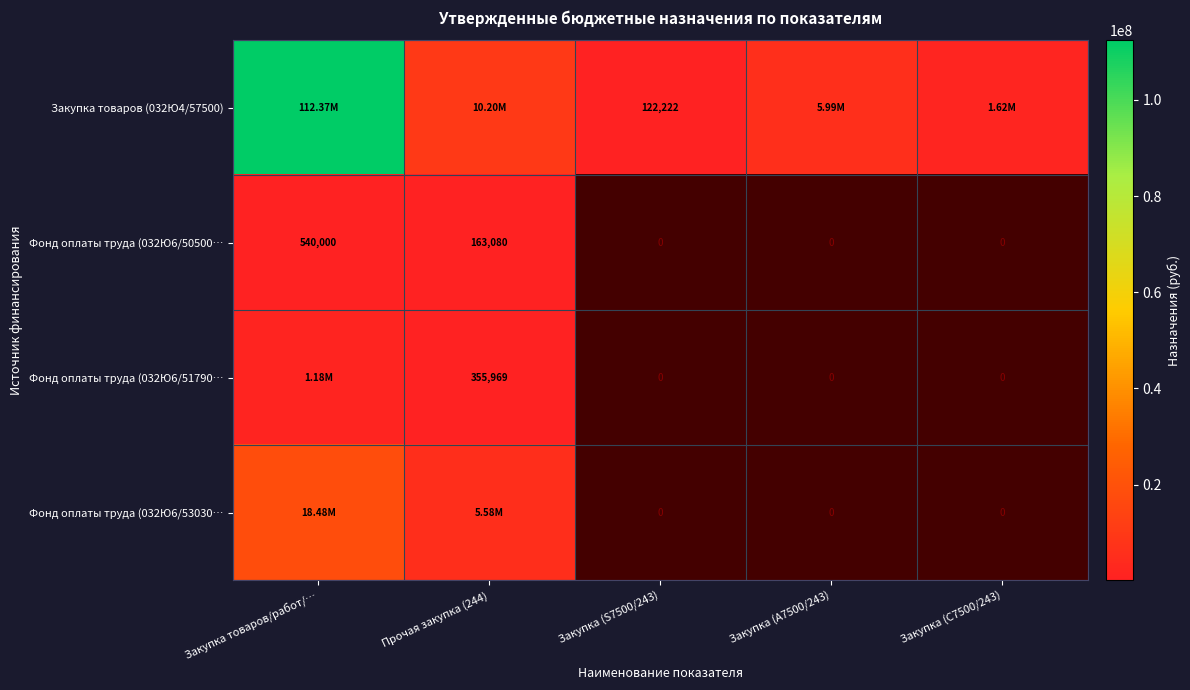

The Фонд оплаты труда (032Ю6/53030… series shows 18480000.0 at Закупка товаров/работ/…. True or false?

True